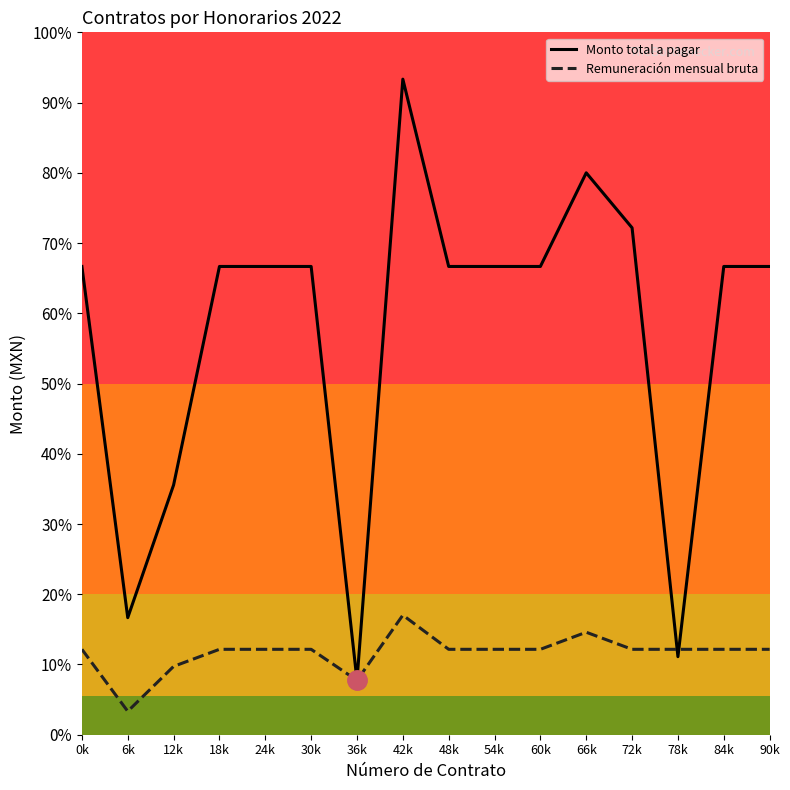

What is the label of the 14th point from the right?

12k